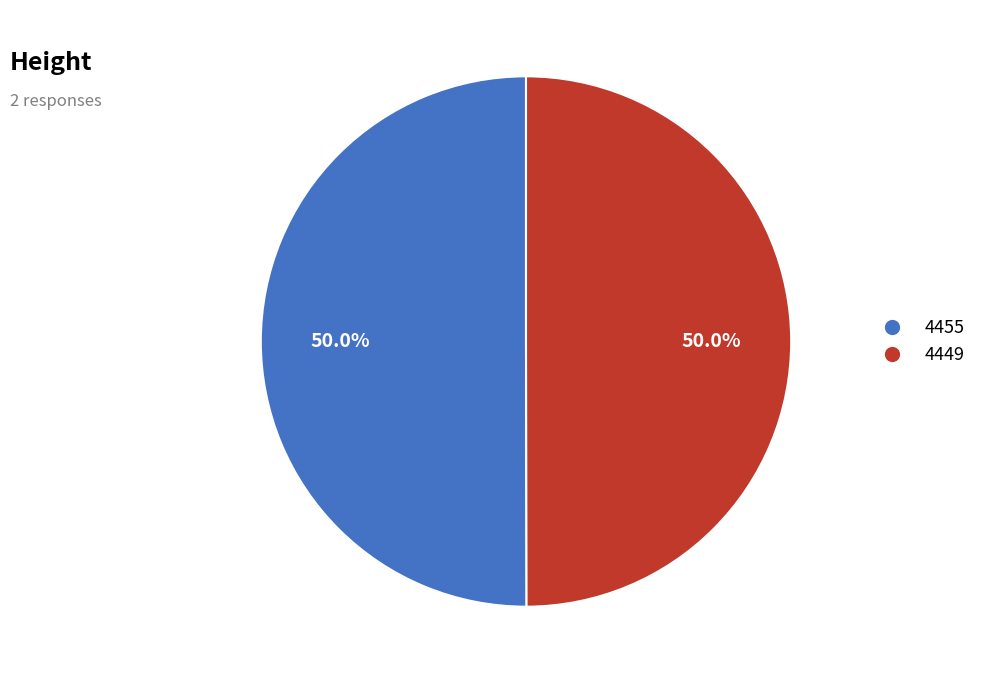

To the nearest percent, what is the average slice percentage?

50%